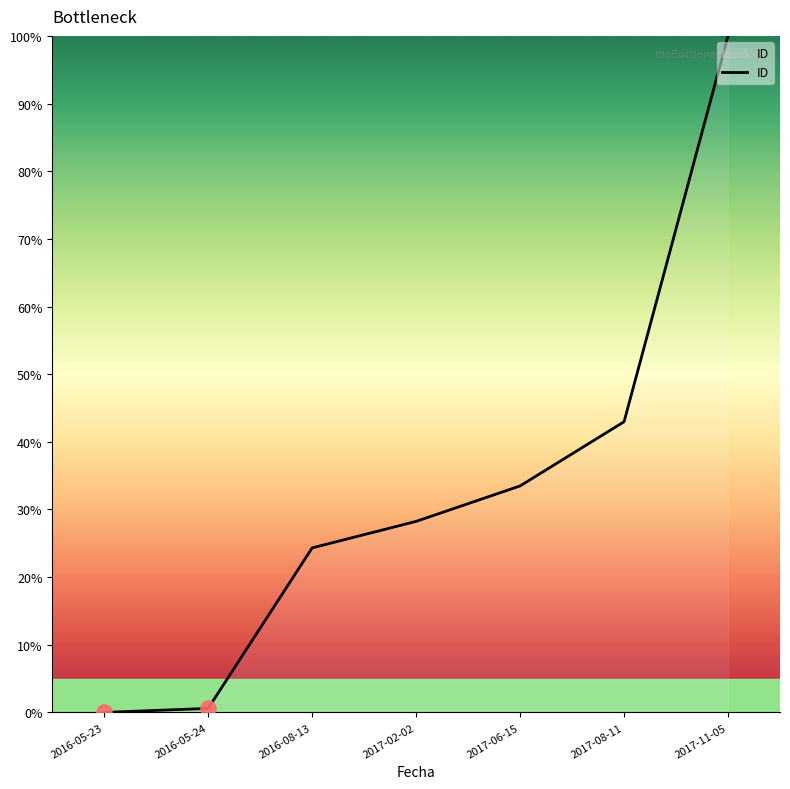

Between 2017-08-11 and 2016-08-13, which is larger?

2017-08-11